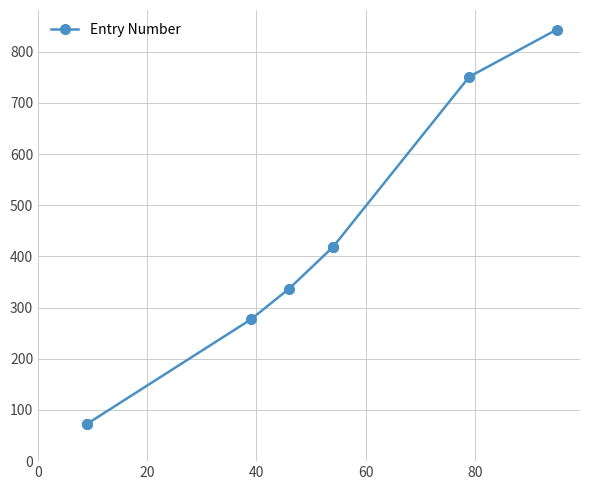

What is the maximum value shown in the chart?

843